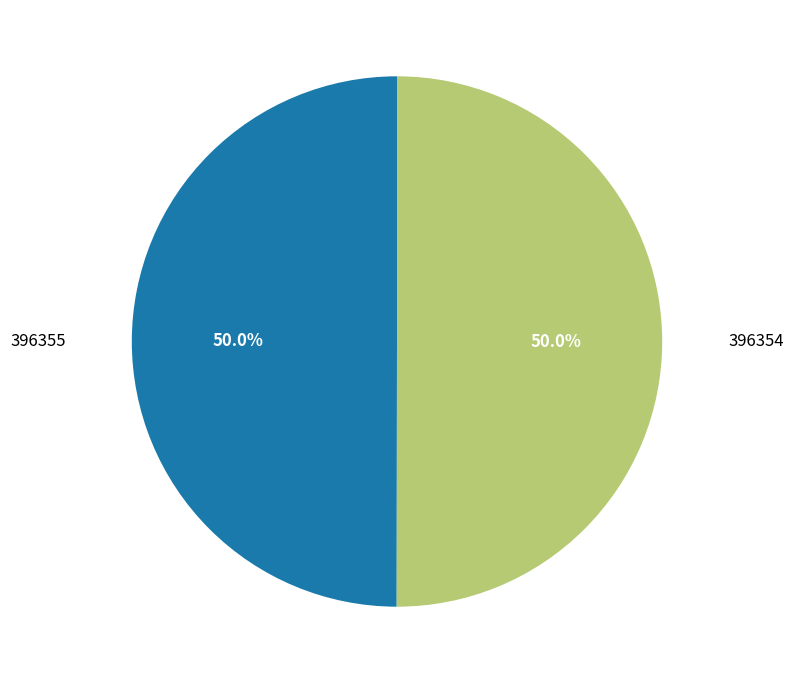

How many segments does this pie chart have?

2